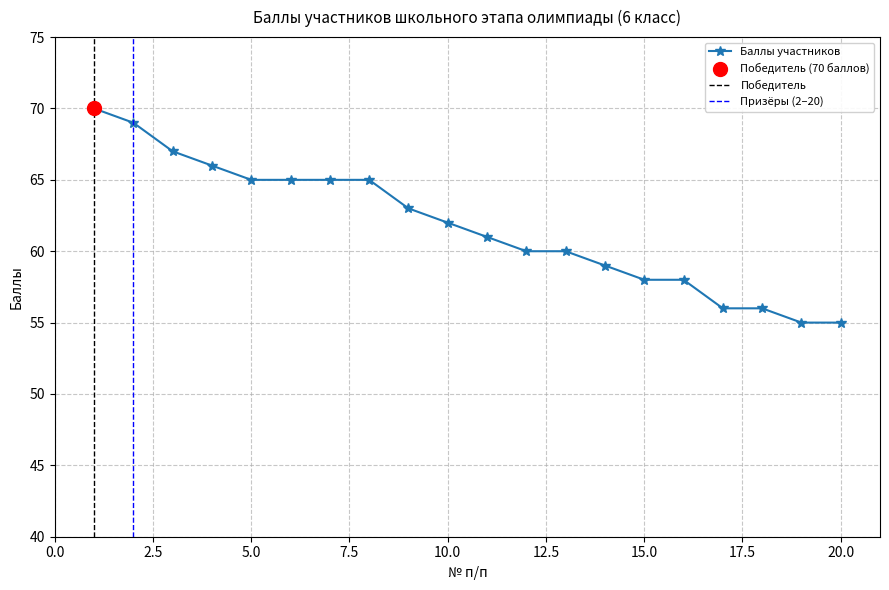

What is the ratio of the value at 15 to the value at 12?

1.0